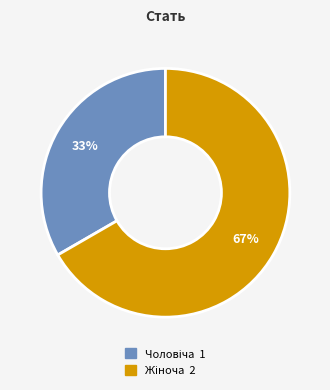

Is there any slice that represents more than half of the pie?

Yes